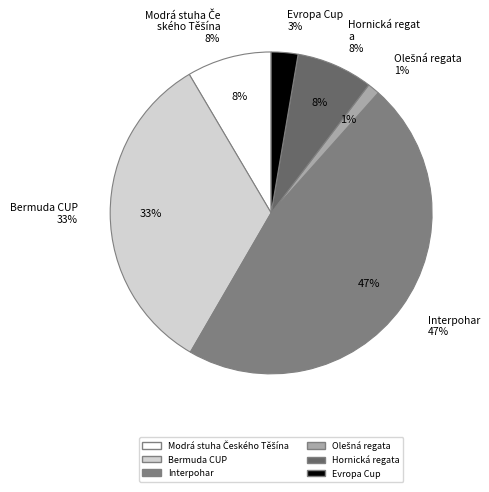

The Olešná regata slice represents 1% of the pie. True or false?

True